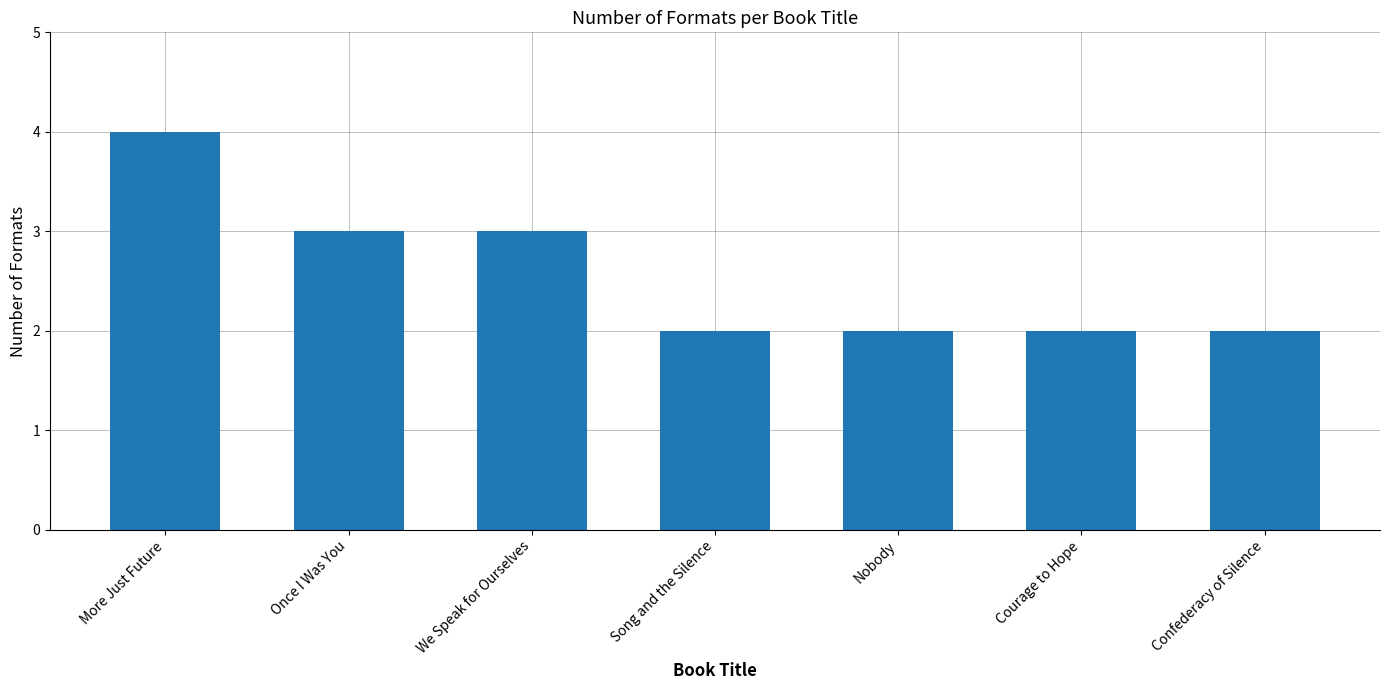

Which label corresponds to the largest value in the chart?

More Just Future